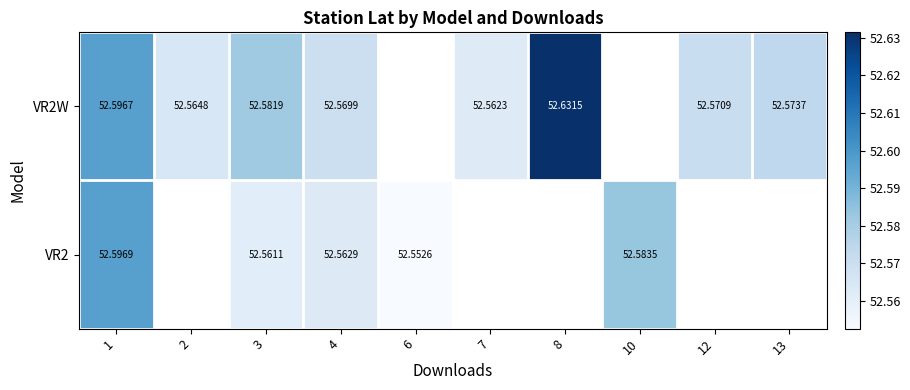

At how many categories does at least one series exceed 52?

10